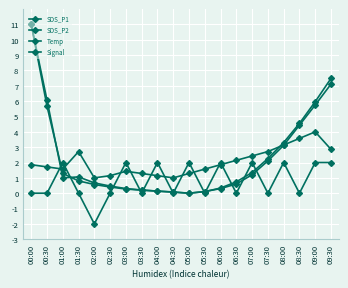

How many interior local peaks does the SDS_P1 series have?

1